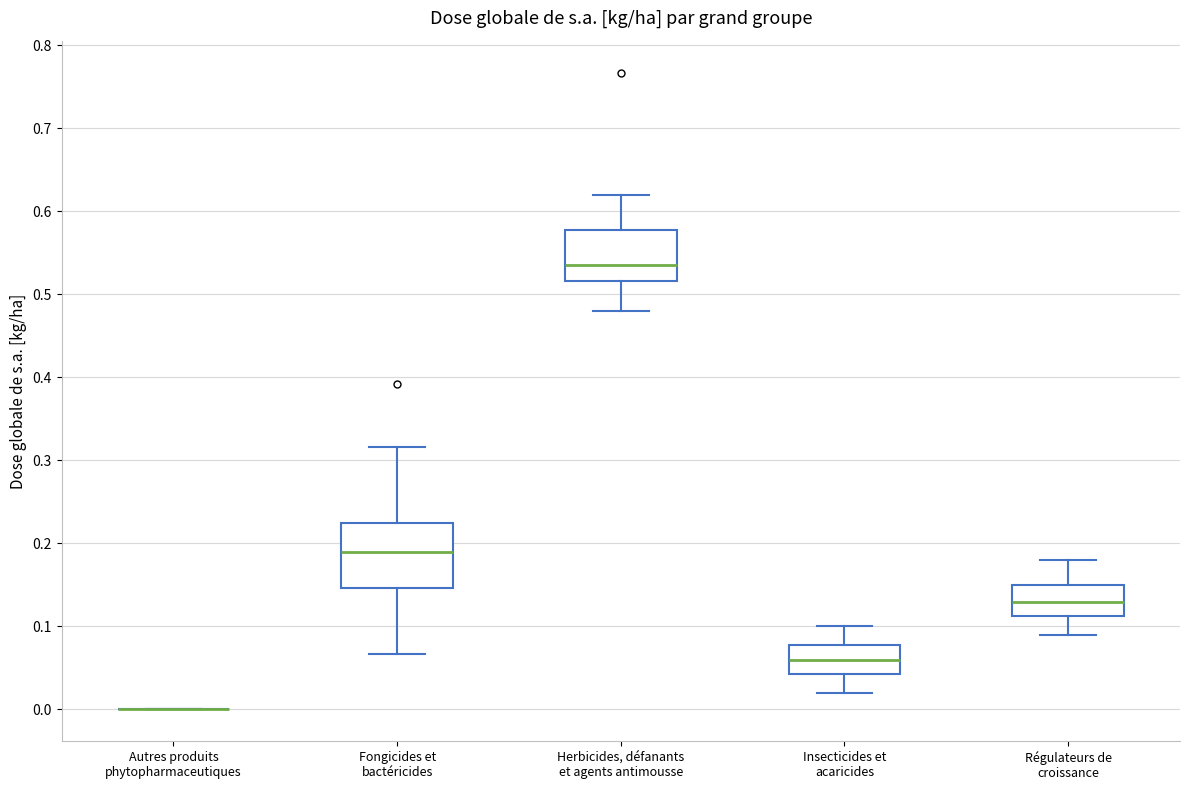

Where is the upper edge of the box for Régulateurs de croissance on the y-axis? The values are not printed on the chart, so give them approximately, as read against the axis.

0.15